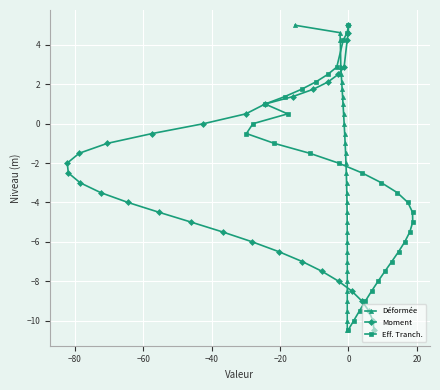

True or false: Déformée and Moment intersect in this chart.

False